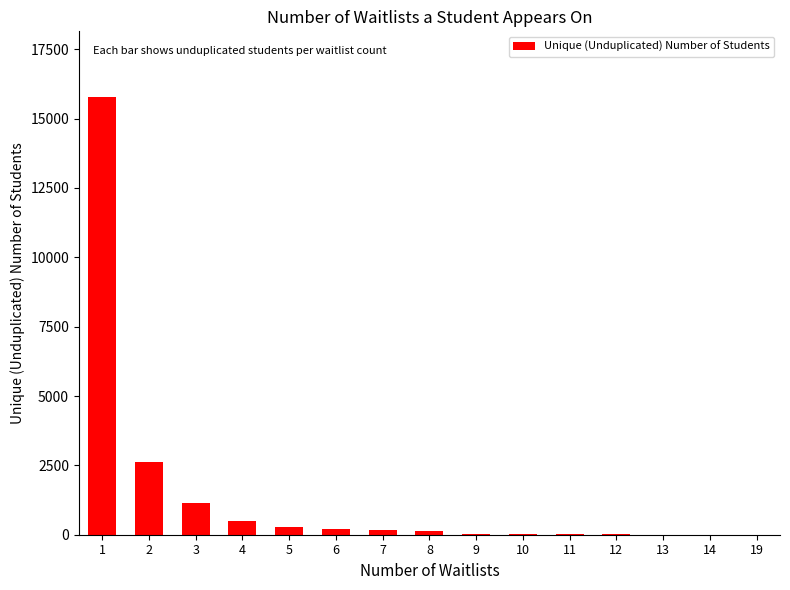

Is it true that the value at 2 is 4288?

False